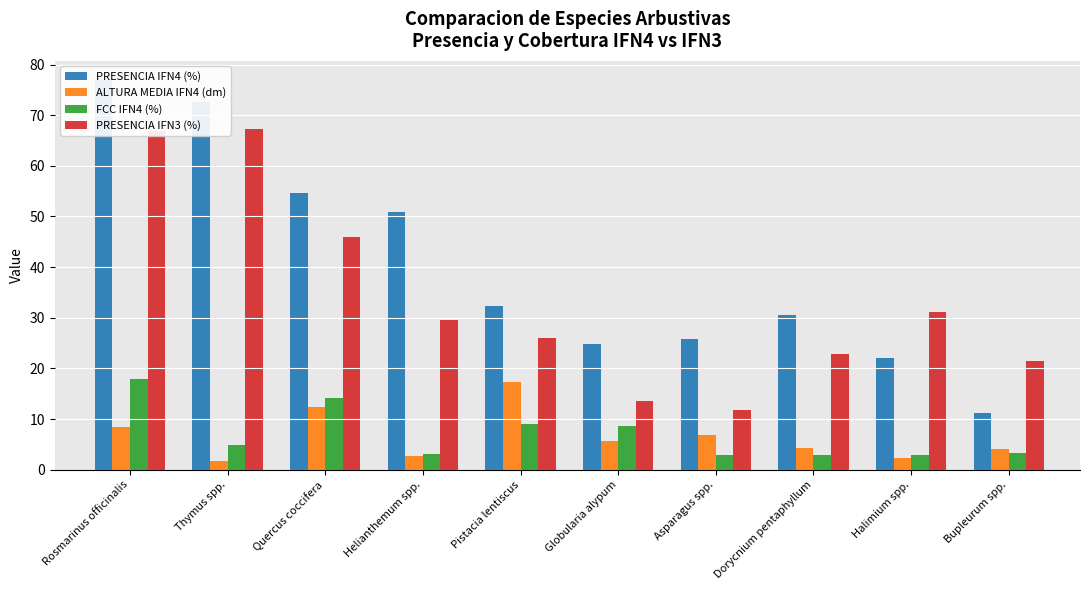

Reading left to right, what are all the values shown in this chart?

PRESENCIA IFN4 (%): 76.9	72.5	54.6	50.9	32.3	24.8	25.8	30.6	22.1	11.1
ALTURA MEDIA IFN4 (dm): 8.5	1.8	12.5	2.6	17.4	5.7	6.9	4.3	2.3	4.0
FCC IFN4 (%): 18.0	4.8	14.2	3.1	9.1	8.7	2.9	2.9	2.9	3.2
PRESENCIA IFN3 (%): 66.9	67.3	46.0	29.6	26.0	13.6	11.7	22.8	31.1	21.6